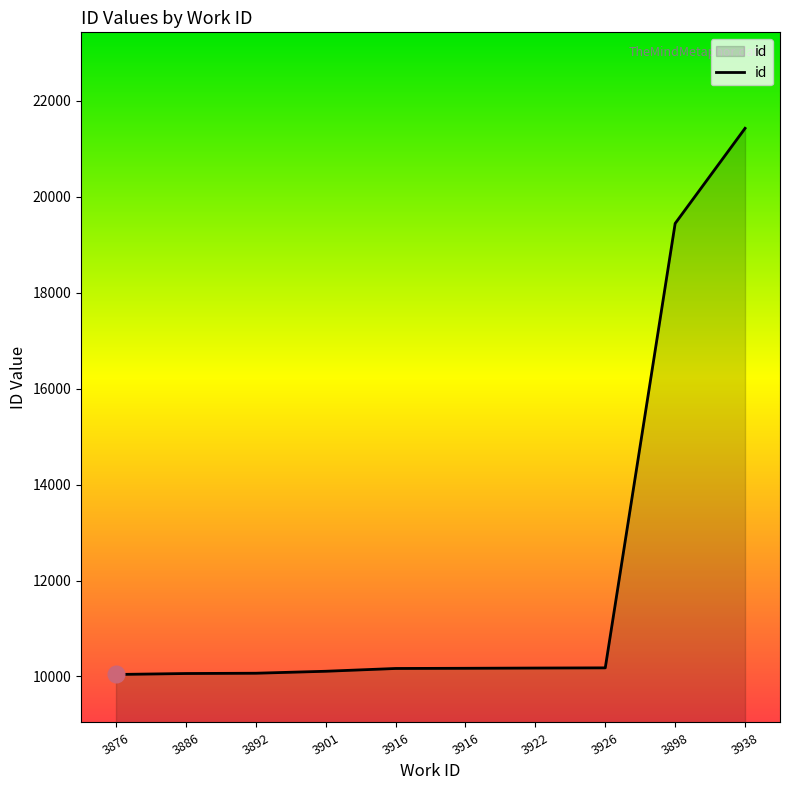

What is the greatest value displayed?

21424